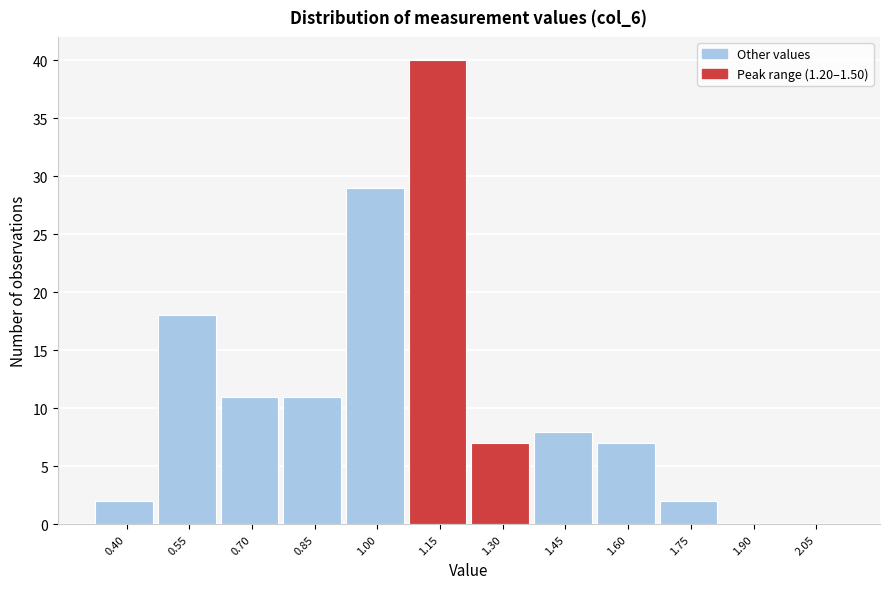

Reading left to right, transcribe all the data shown in this chart.

0.40=2	0.55=18	0.70=11	0.85=11	1.00=29	1.15=40	1.30=7	1.45=8	1.60=7	1.75=2	1.90=0	2.05=0